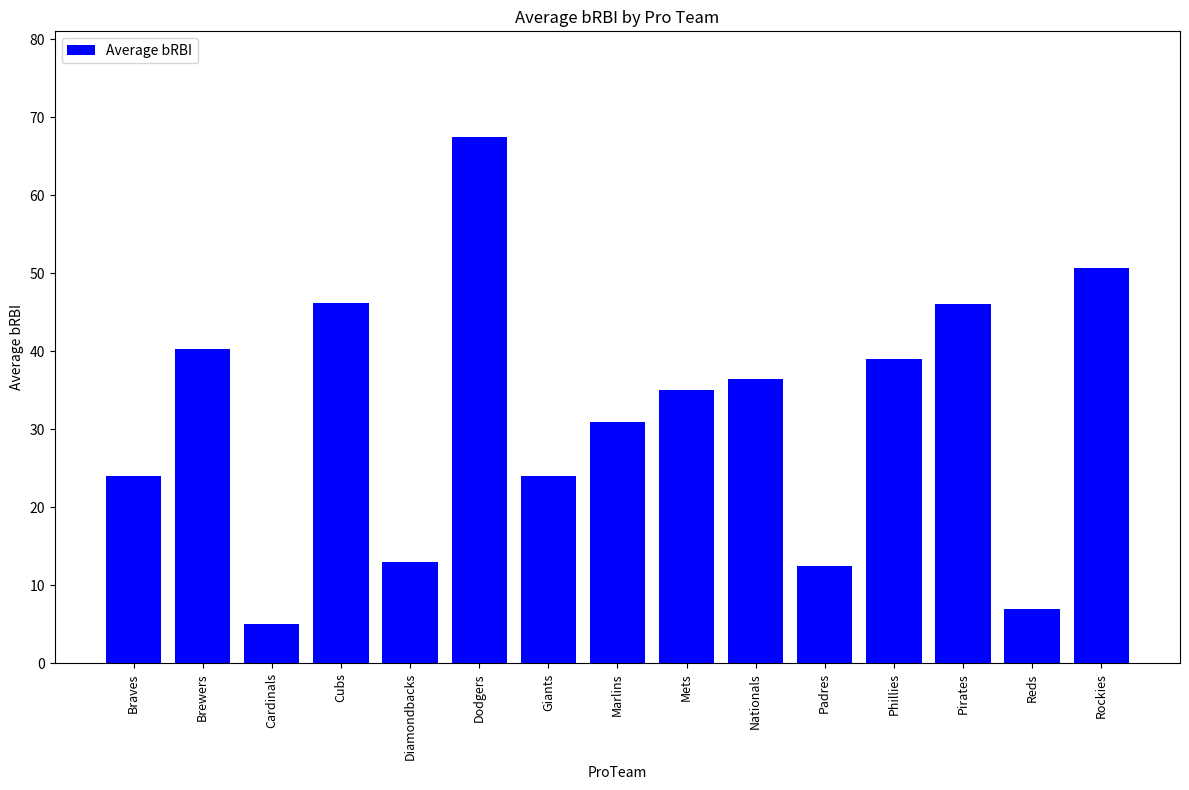

What is the value of the 12th bar from the left?

39.0